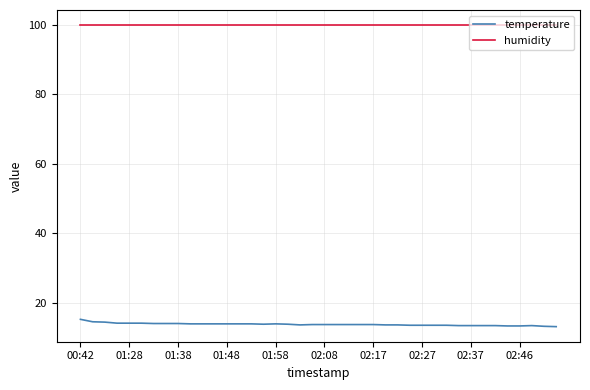

Which series has the largest total across all categories?

humidity